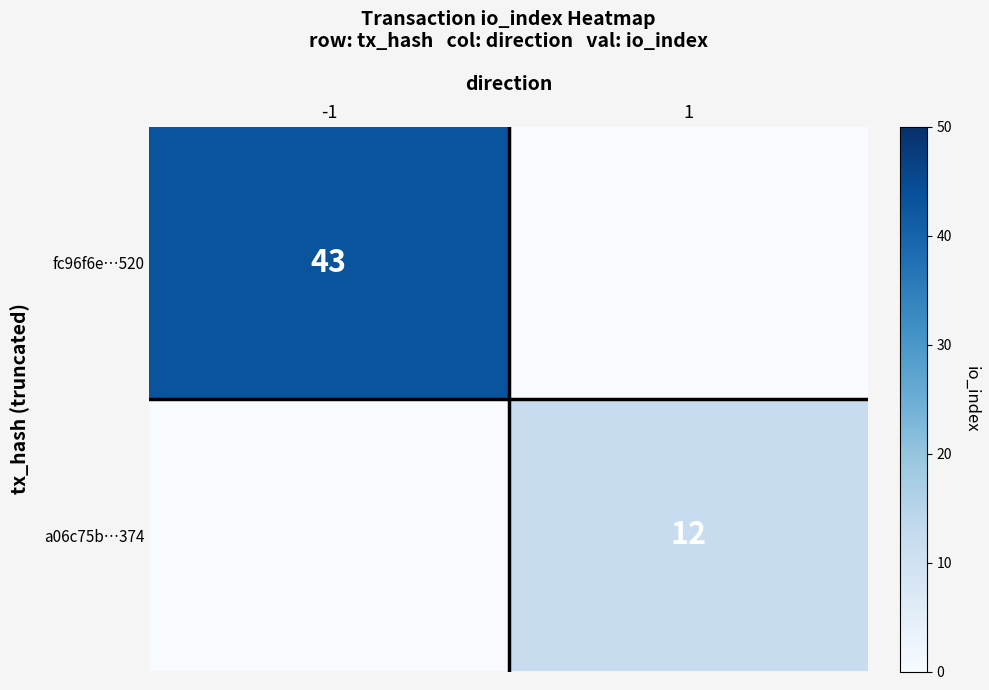

How many series are shown in this chart?

2